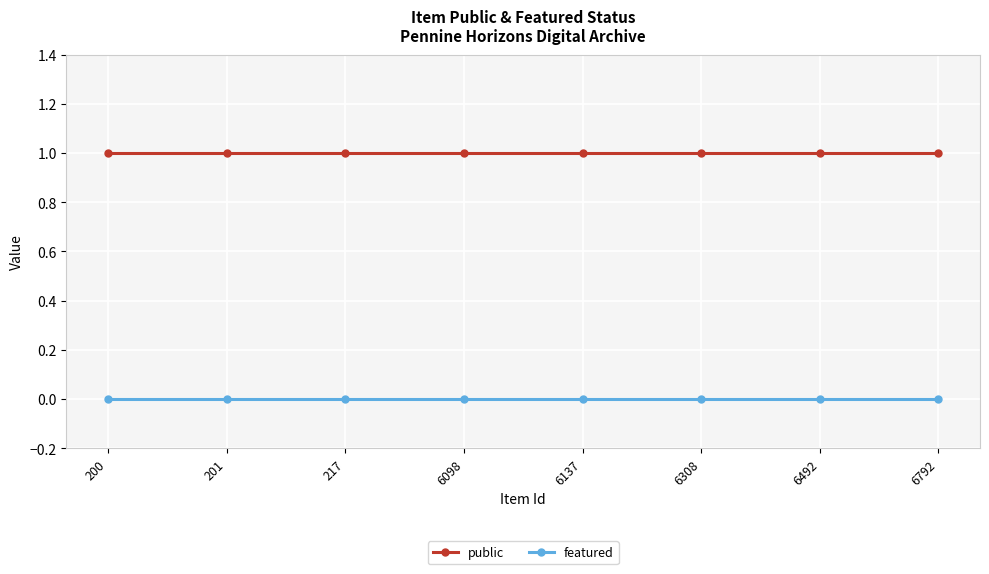

Is it true that featured equals 0 at 6137?

True